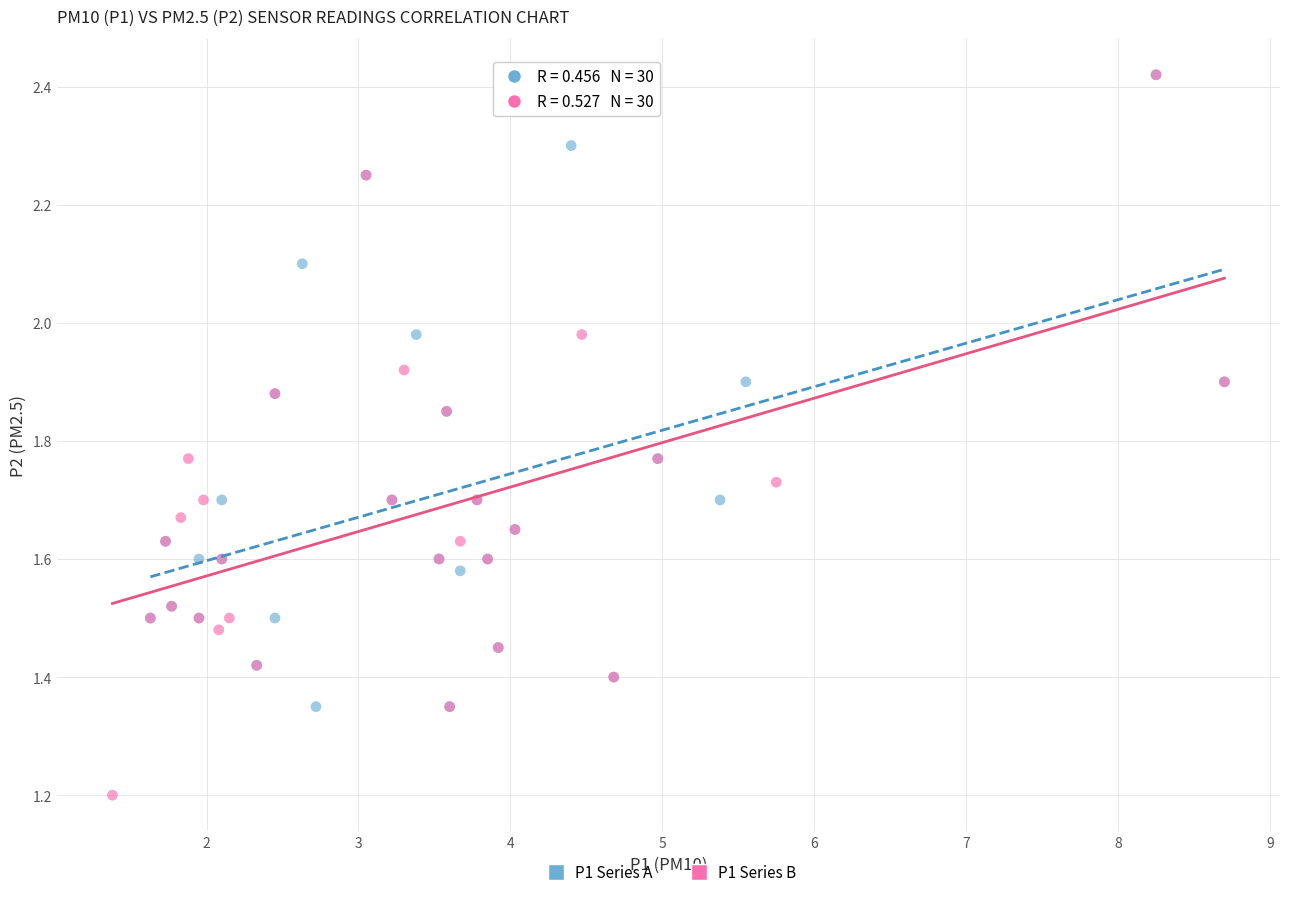

Which series has the widest spread of Y values?

P1 Series B